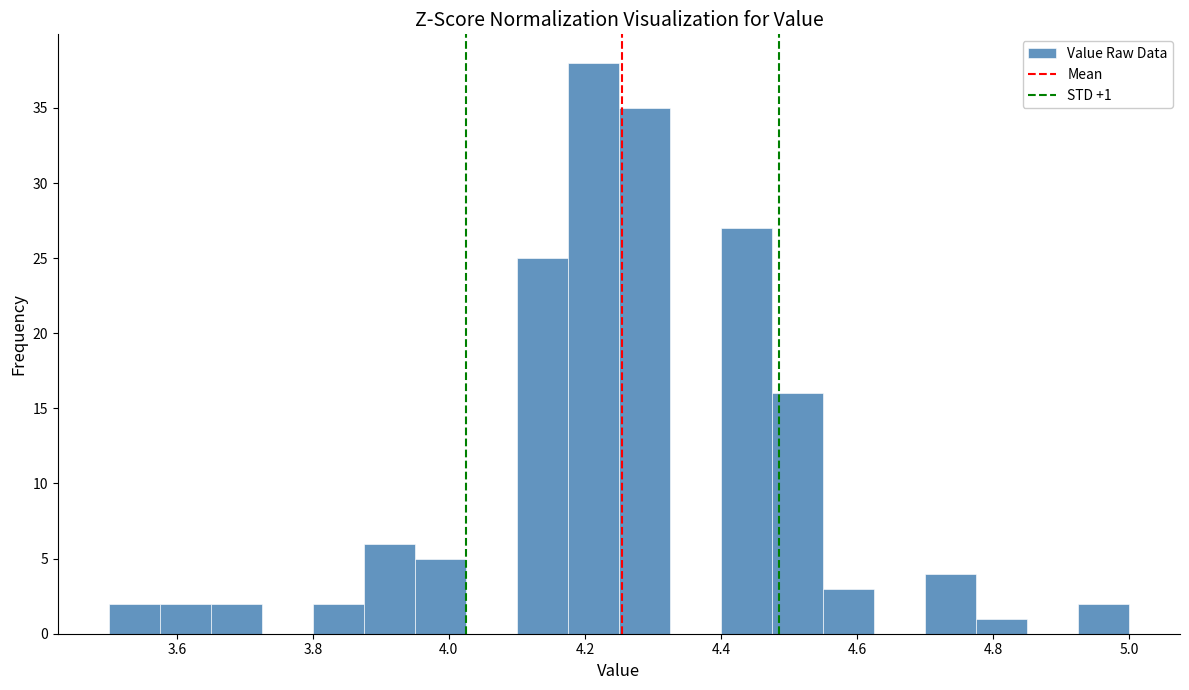

Around what value on the x-axis is the tallest bar? Give the approximate position of its centre, as read against the axis.

4.22